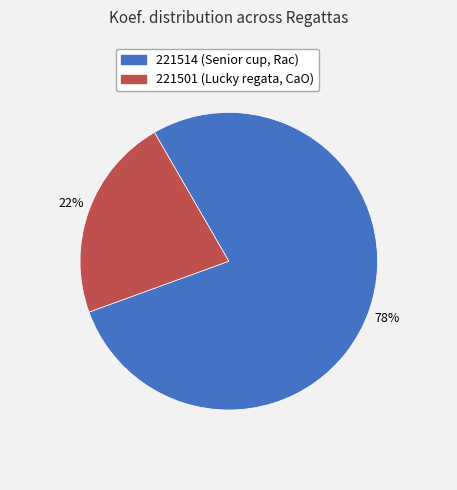

To the nearest percent, what is the difference between the largest and smallest slice percentages?

56%